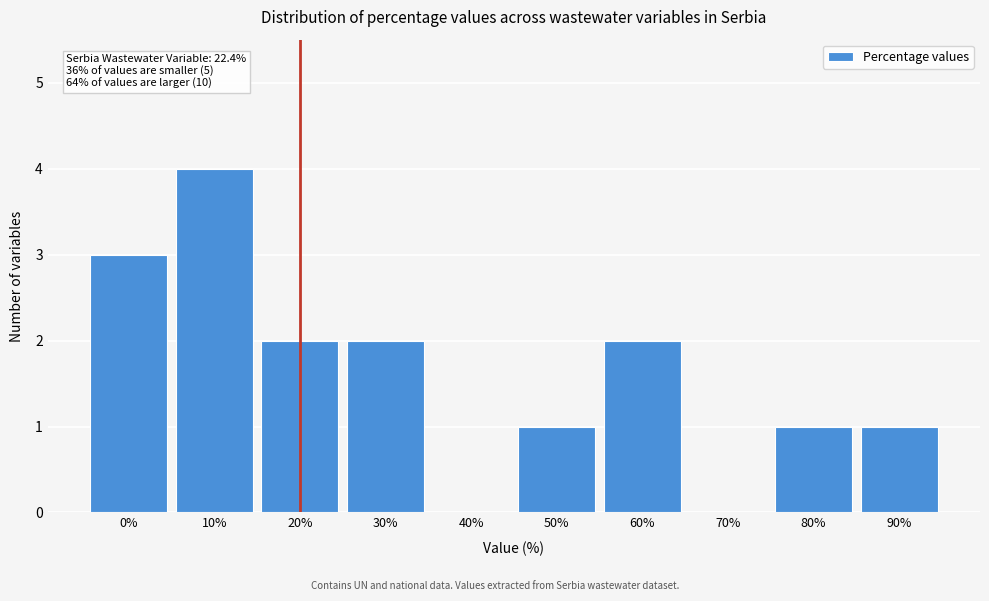

Reading right to left, transcribe all the data shown in this chart.

90%=1	80%=1	70%=0	60%=2	50%=1	40%=0	30%=2	20%=2	10%=4	0%=3